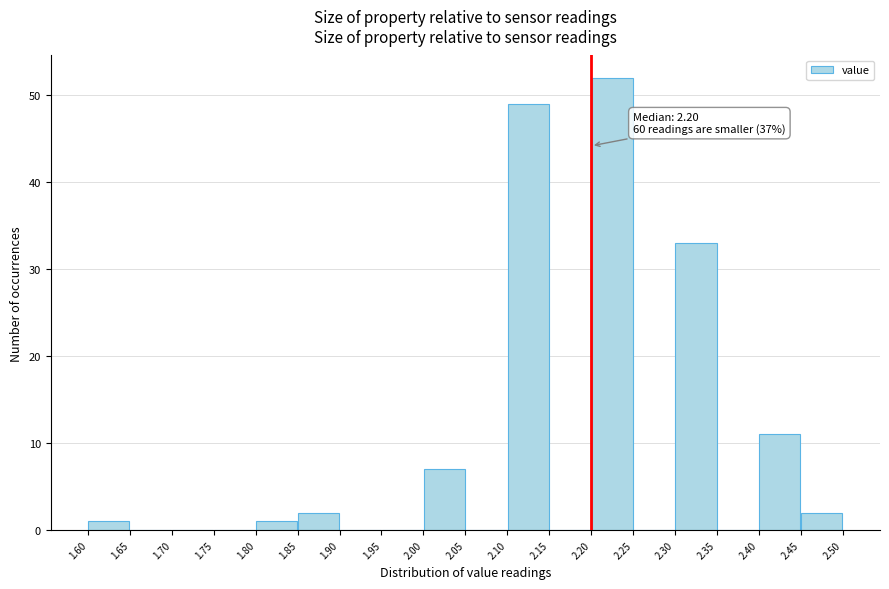

Over which range of the x-axis is the bar tallest?

2.20 to 2.25